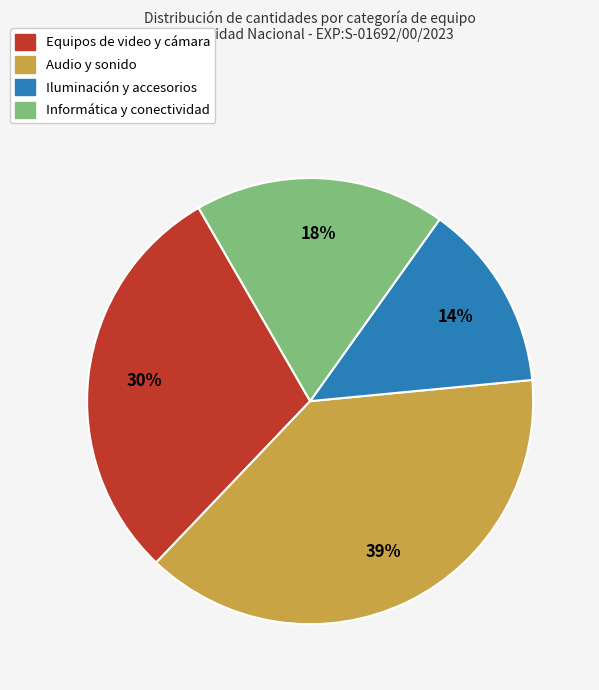

To the nearest percent, what is the difference between the largest and smallest slice percentages?

25%